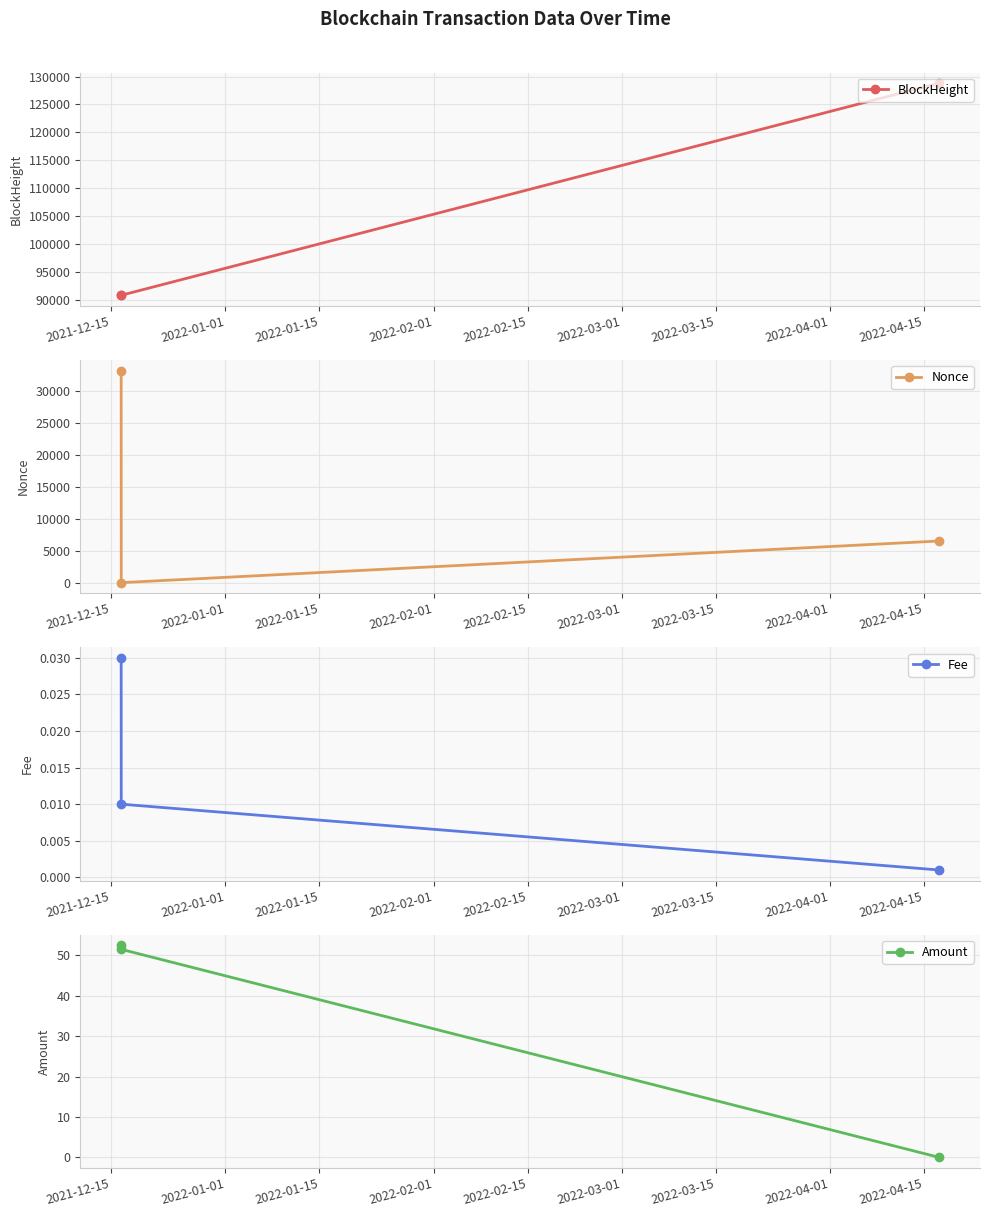

What is the spread (max minus min) of values at 2022-01-01?

90768.0